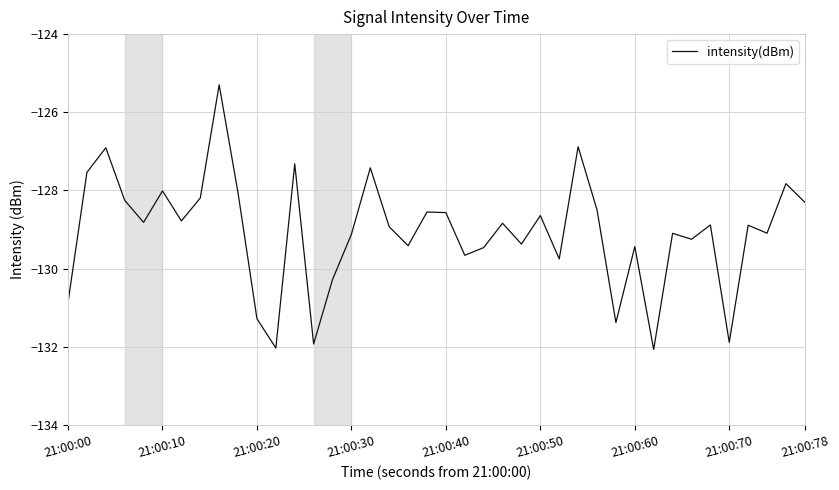

What is the difference between the maximum and minimum values?

6.8